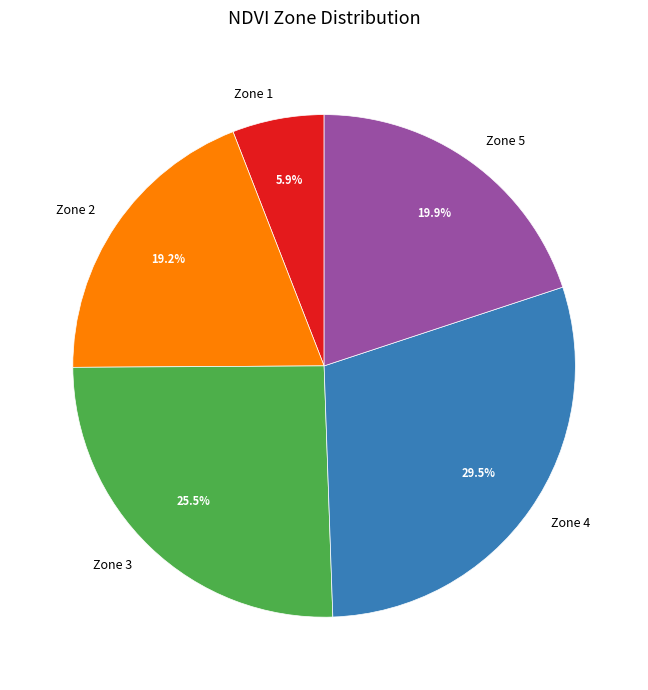

True or false: Zone 1 accounts for 1% of the total.

False